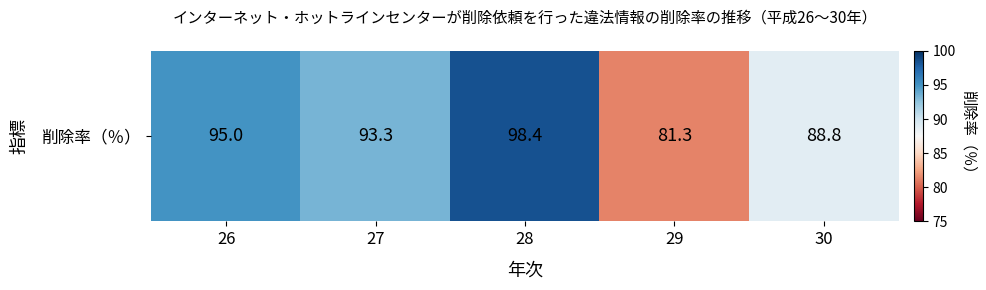

What is the change in value from 26 to 29?

-13.7